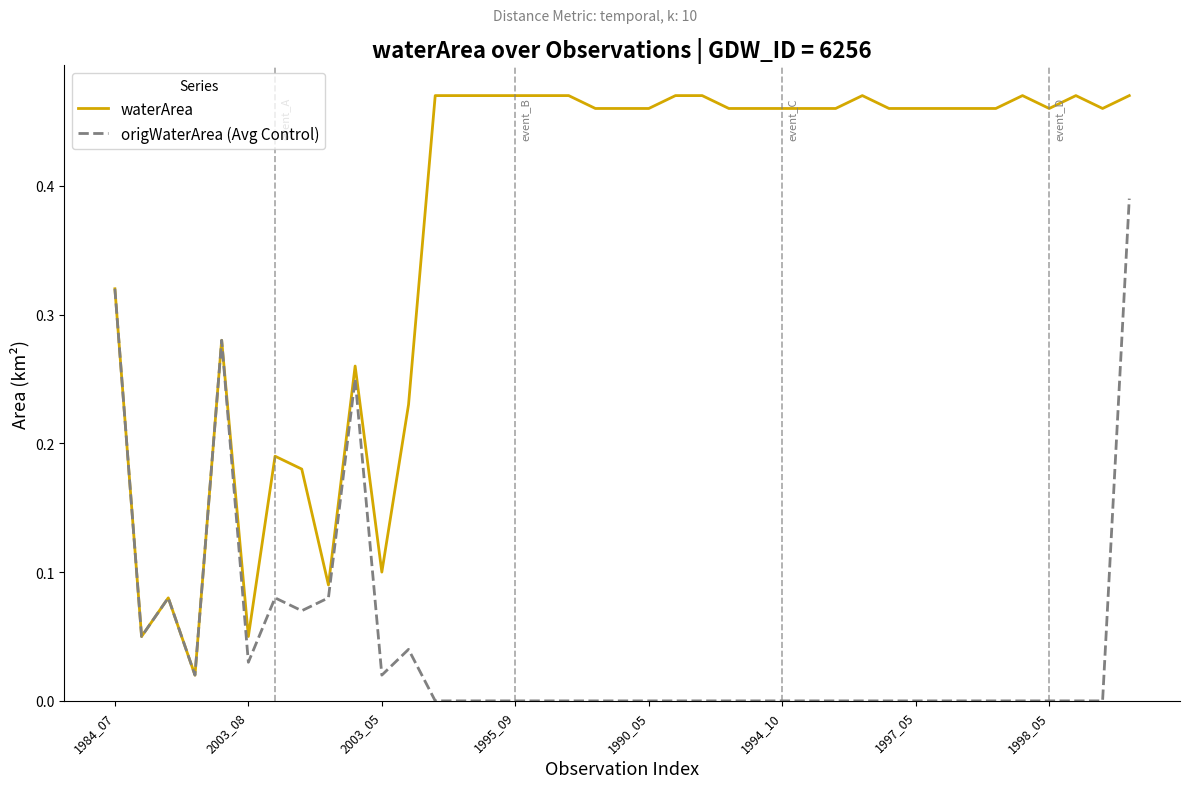

What is the sum of all waterArea values?

14.4